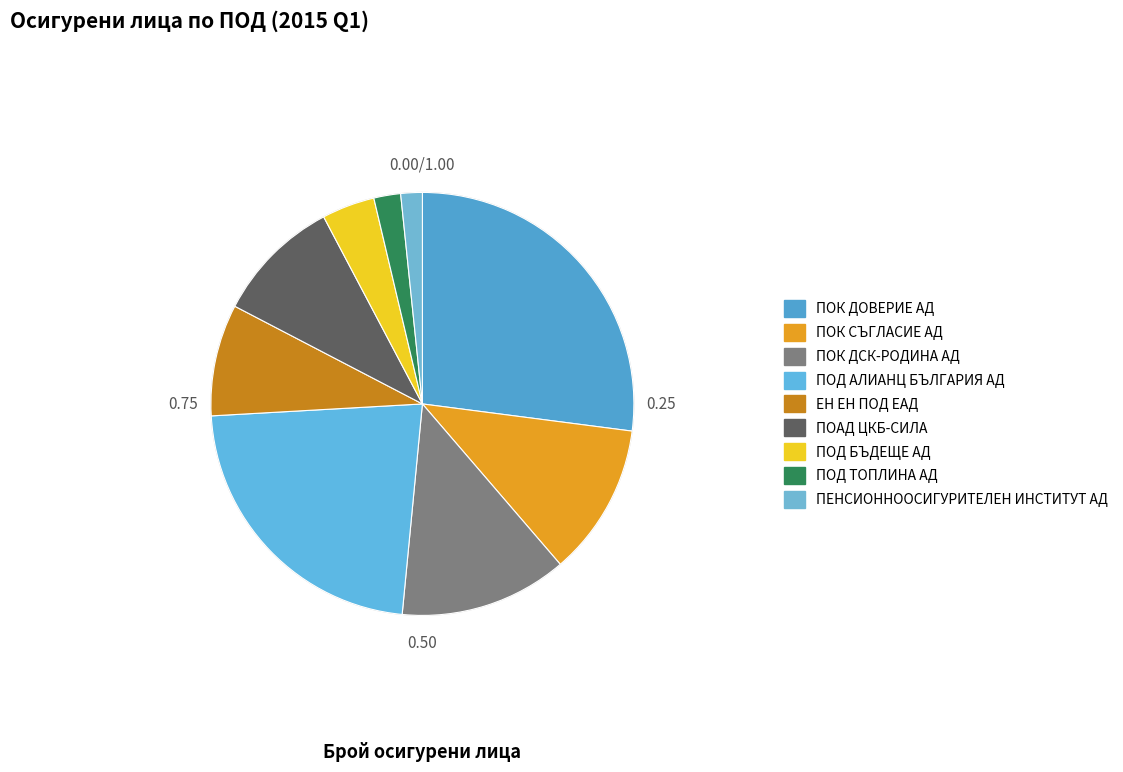

Count the number of slices in the pie.

9